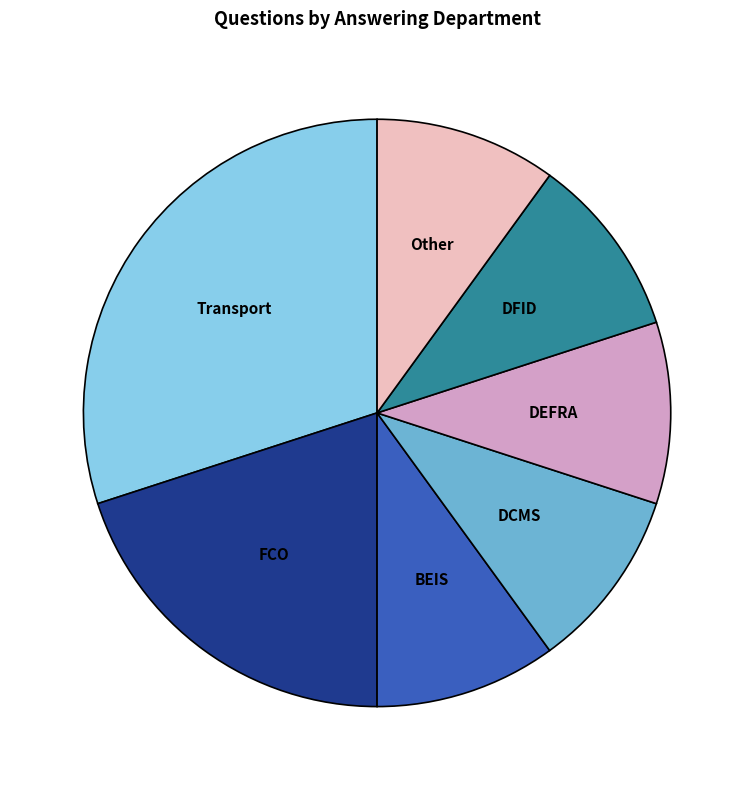

Is there a majority slice in this chart?

No